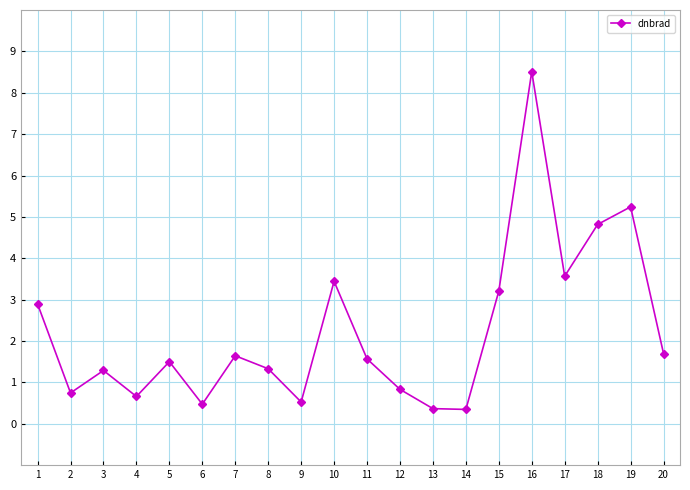

Approximately how many times larger is the value at 1 compared to 17?

0.8